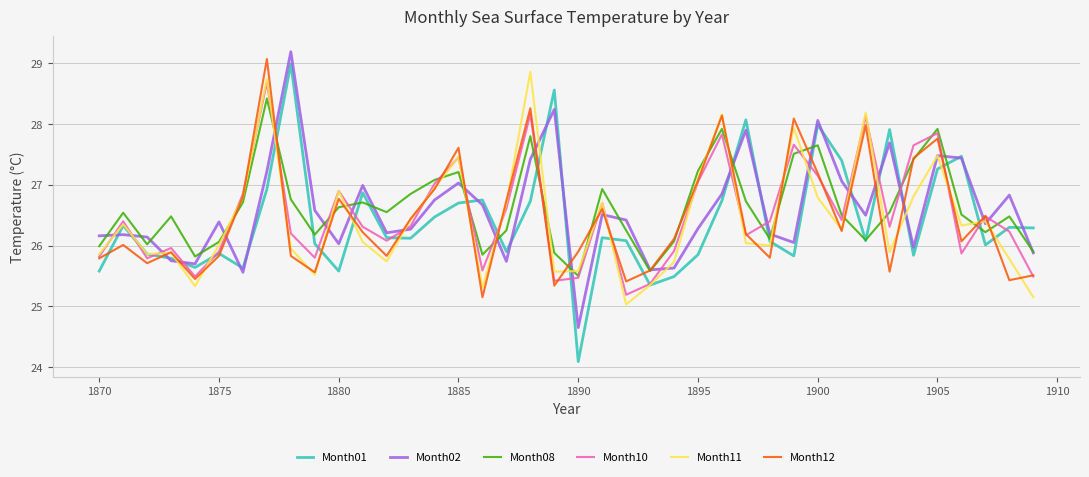

Which series has the largest range (max minus min)?

Month01